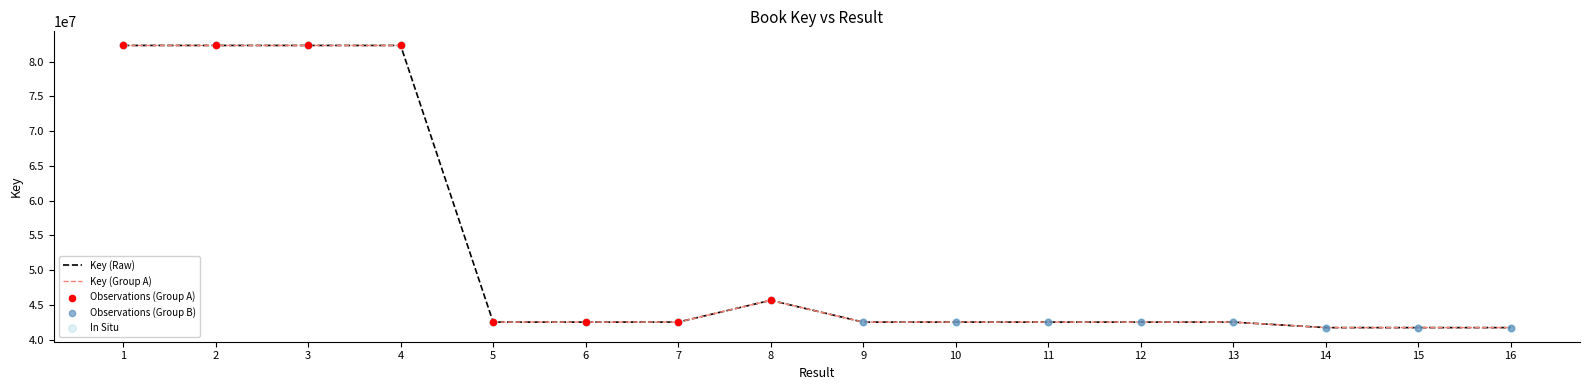

What is the change in value from 8 to 13?

-3132394